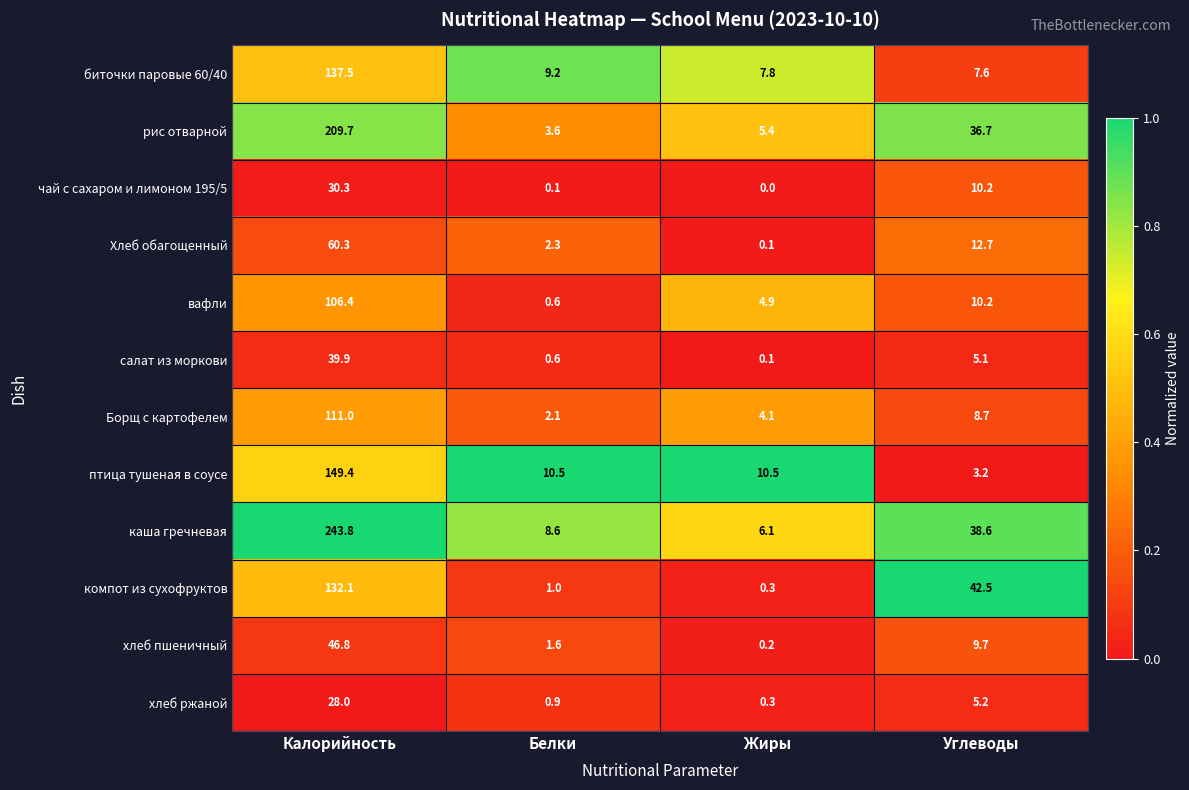

Rank the categories by вафли value from lowest to highest.

Белки, Жиры, Углеводы, Калорийность